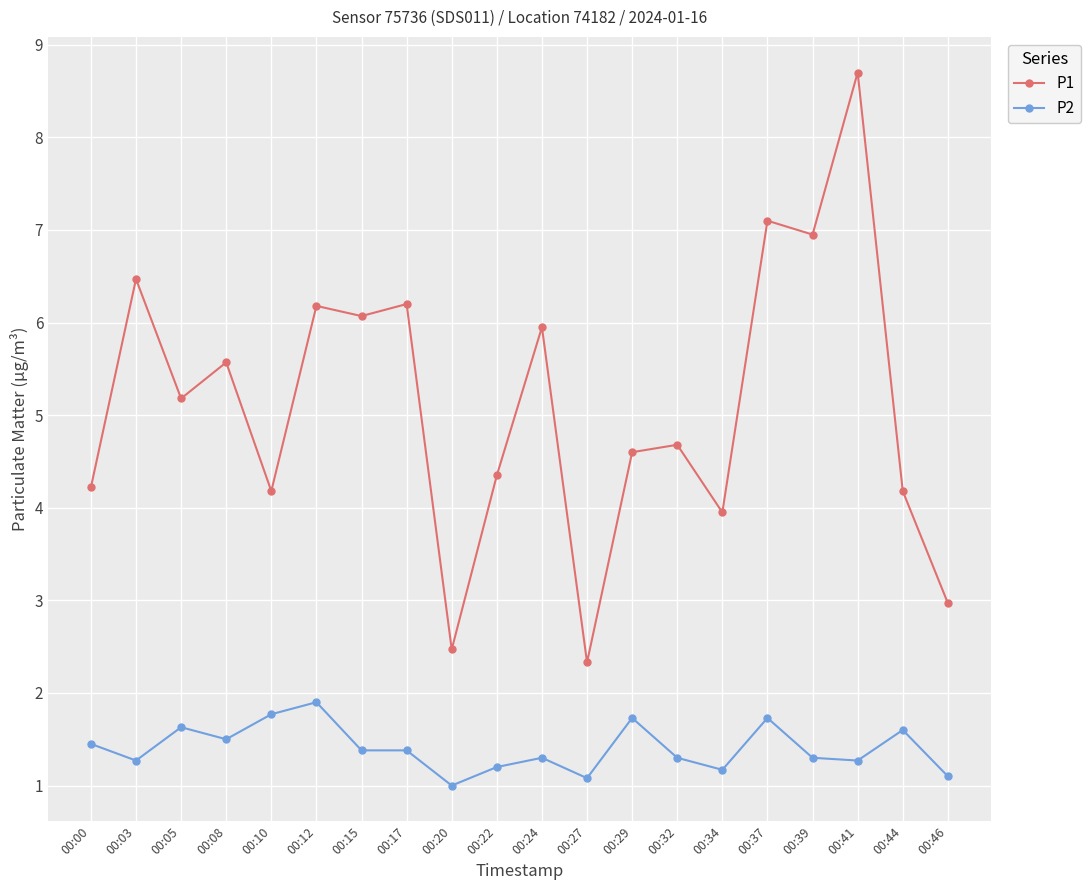

What is the approximate value of P2 at 00:10?

1.8